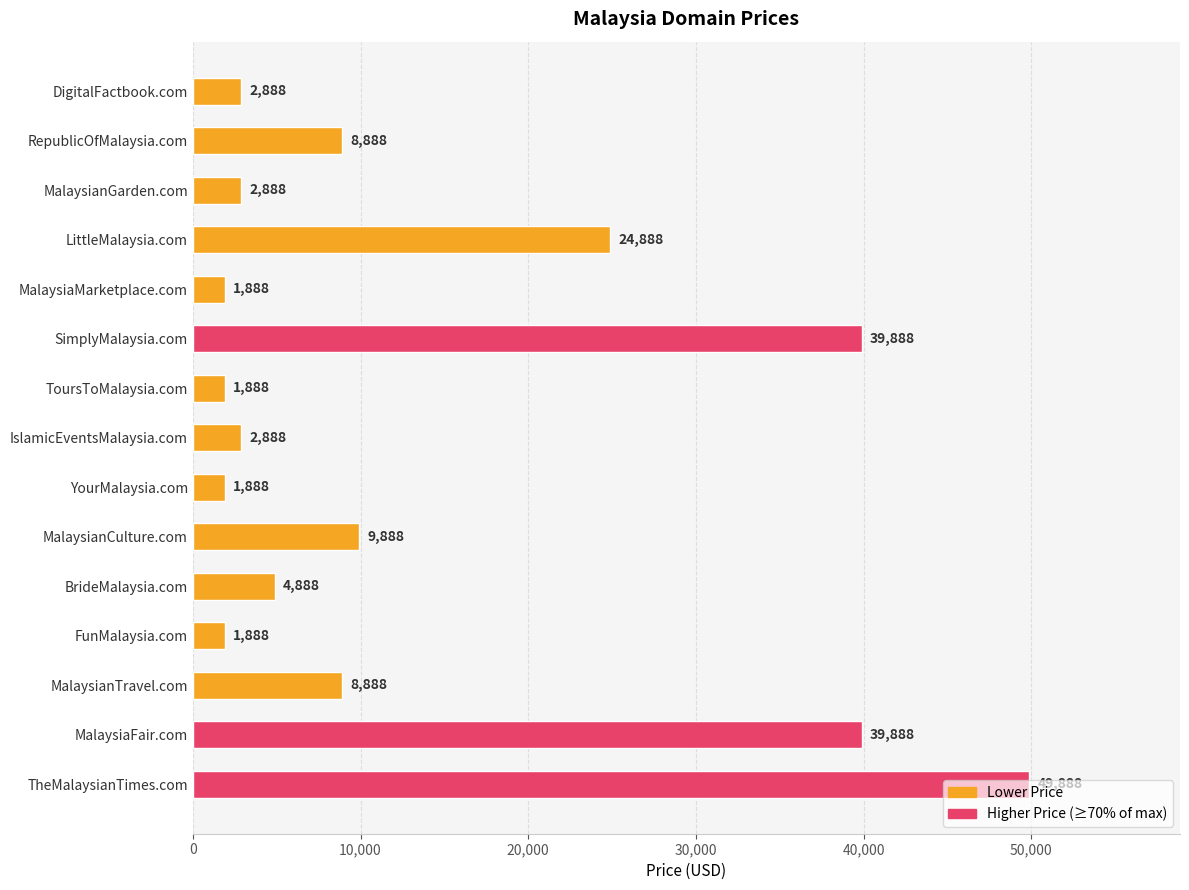

What is the minimum value shown in the chart?

1888